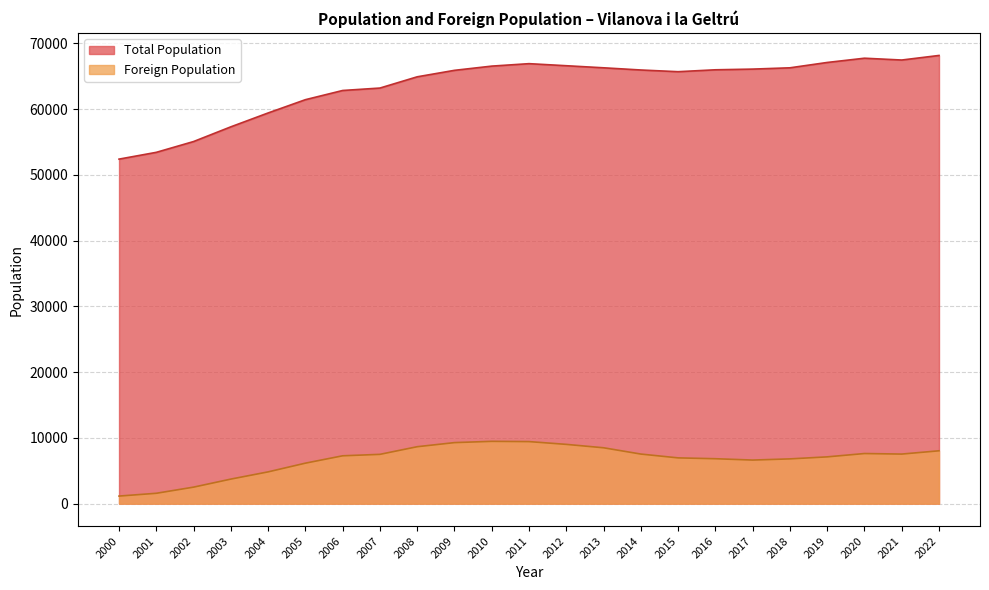

Between 2005 and 2019, which is larger?

2019